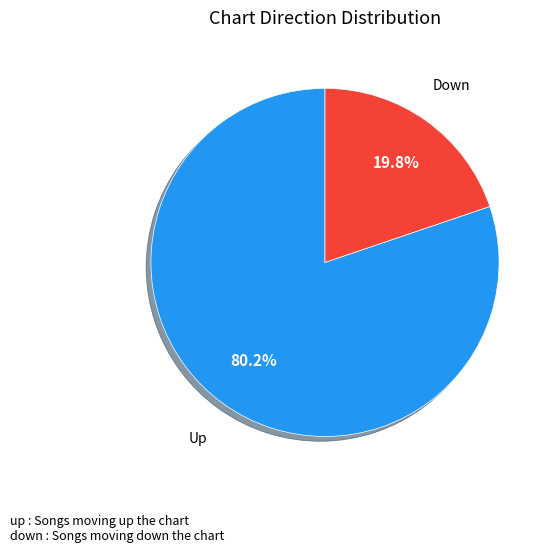

Rank the categories by value from lowest to highest.

down, up